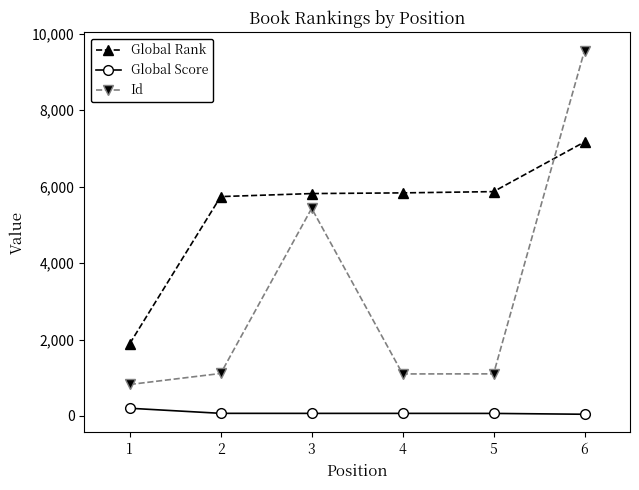

Is the value of Global Rank at 1 greater than the value of Global Score at 5?

Yes